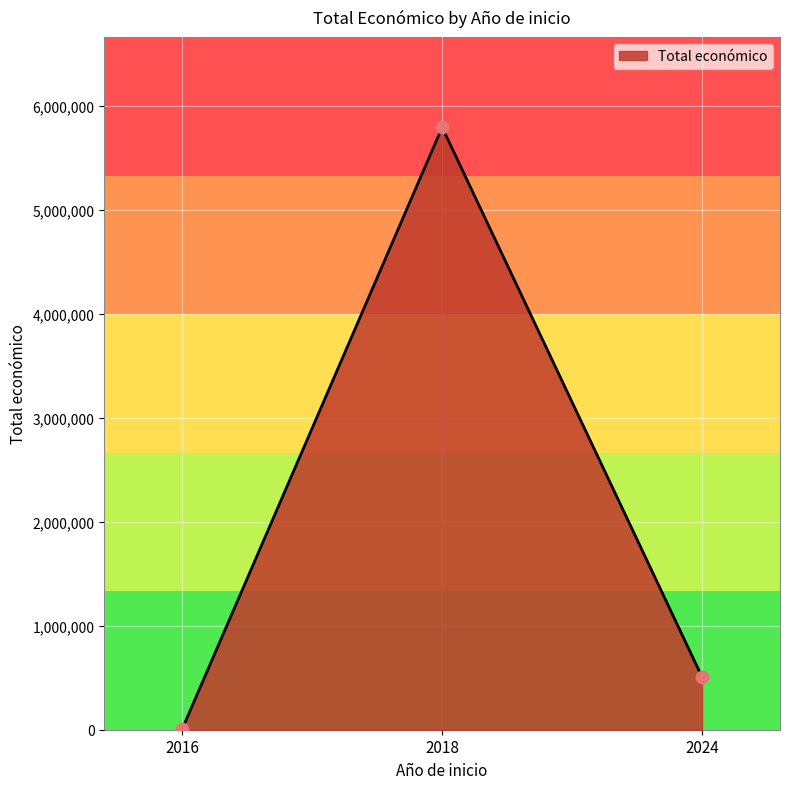

Approximately how many times larger is the value at 2018 compared to 2024?

11.4